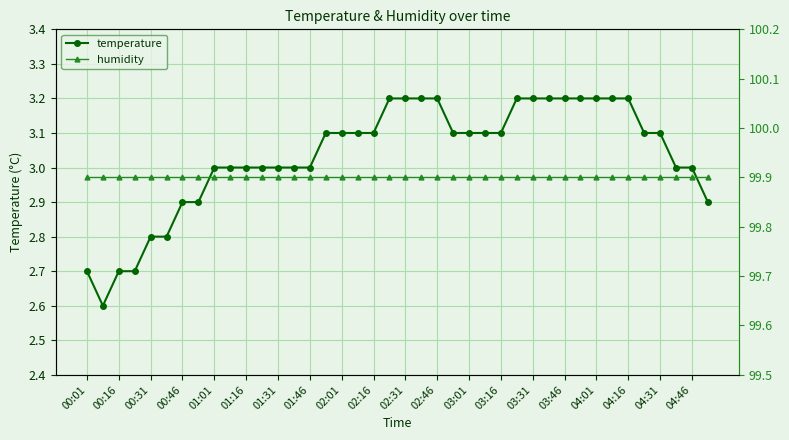

What is the sum of all temperature values?

121.4